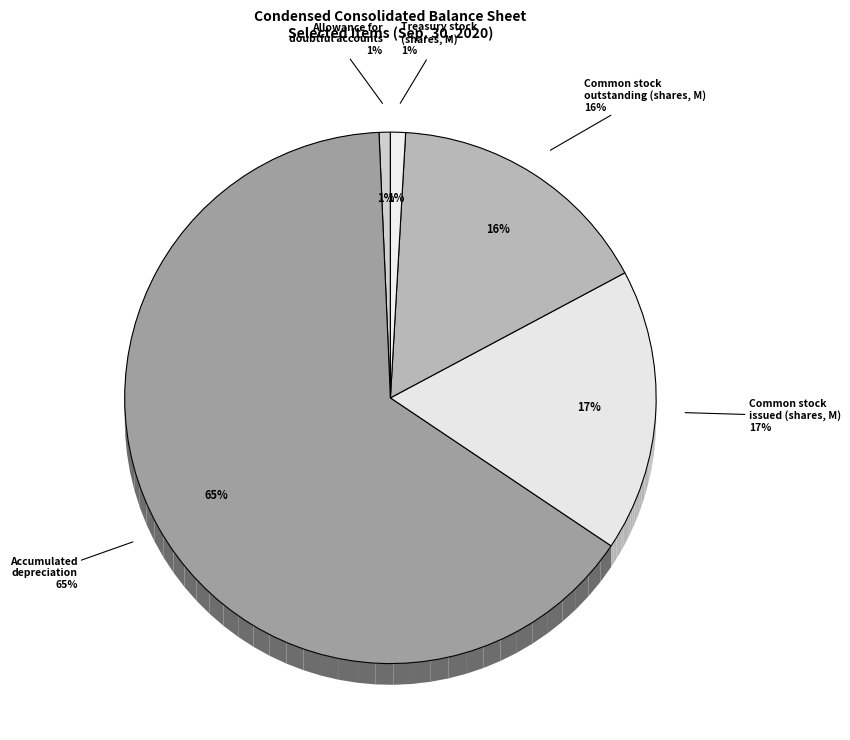

Between Allowance for doubtful accounts and Common stock, shares outstanding, which is larger?

Common stock, shares outstanding